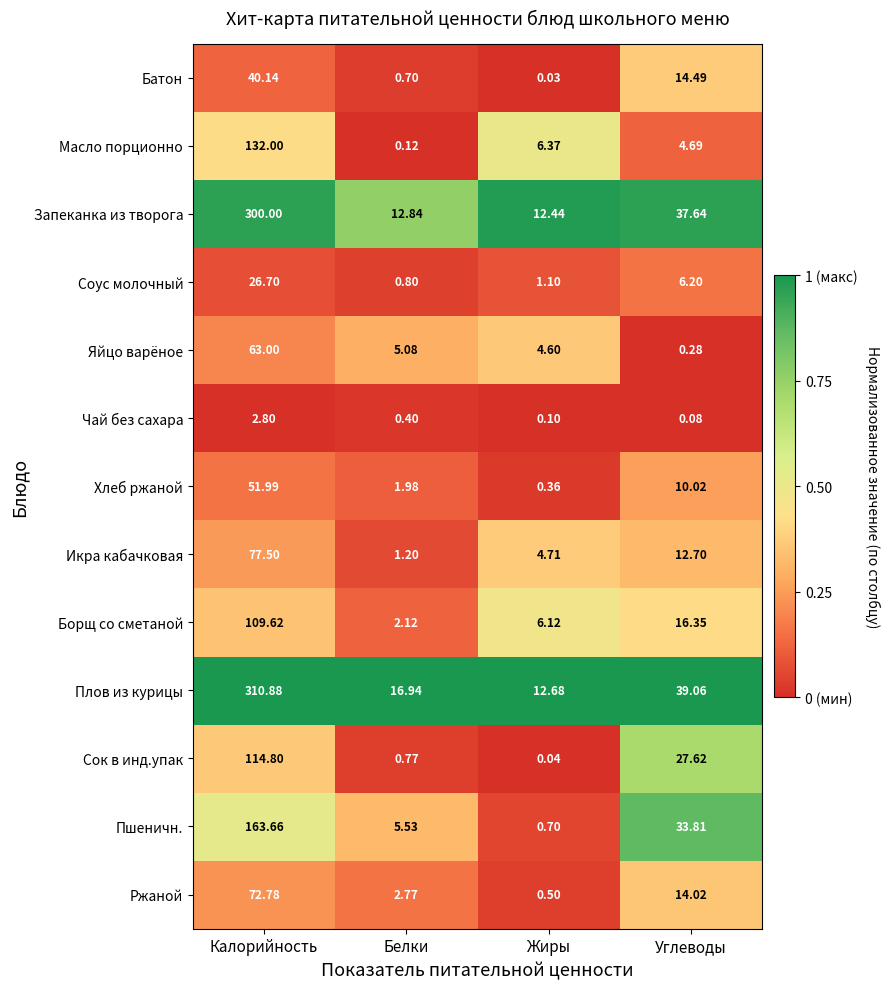

Rank the series by their maximum value, from lowest to highest.

Чай без сахара, Соус молочный, Батон, Хлеб ржаной, Яйцо варёное, Ржаной, Икра кабачковая, Борщ со сметаной, Сок в инд.упак, Масло порционно, Пшеничн., Запеканка из творога, Плов из курицы